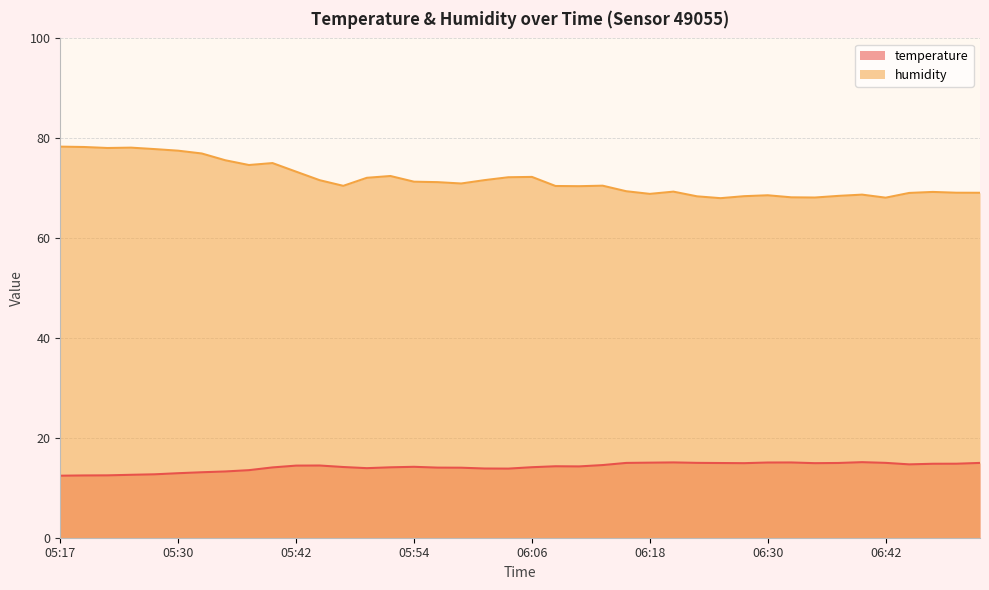

What position from the right is 05:39?

31